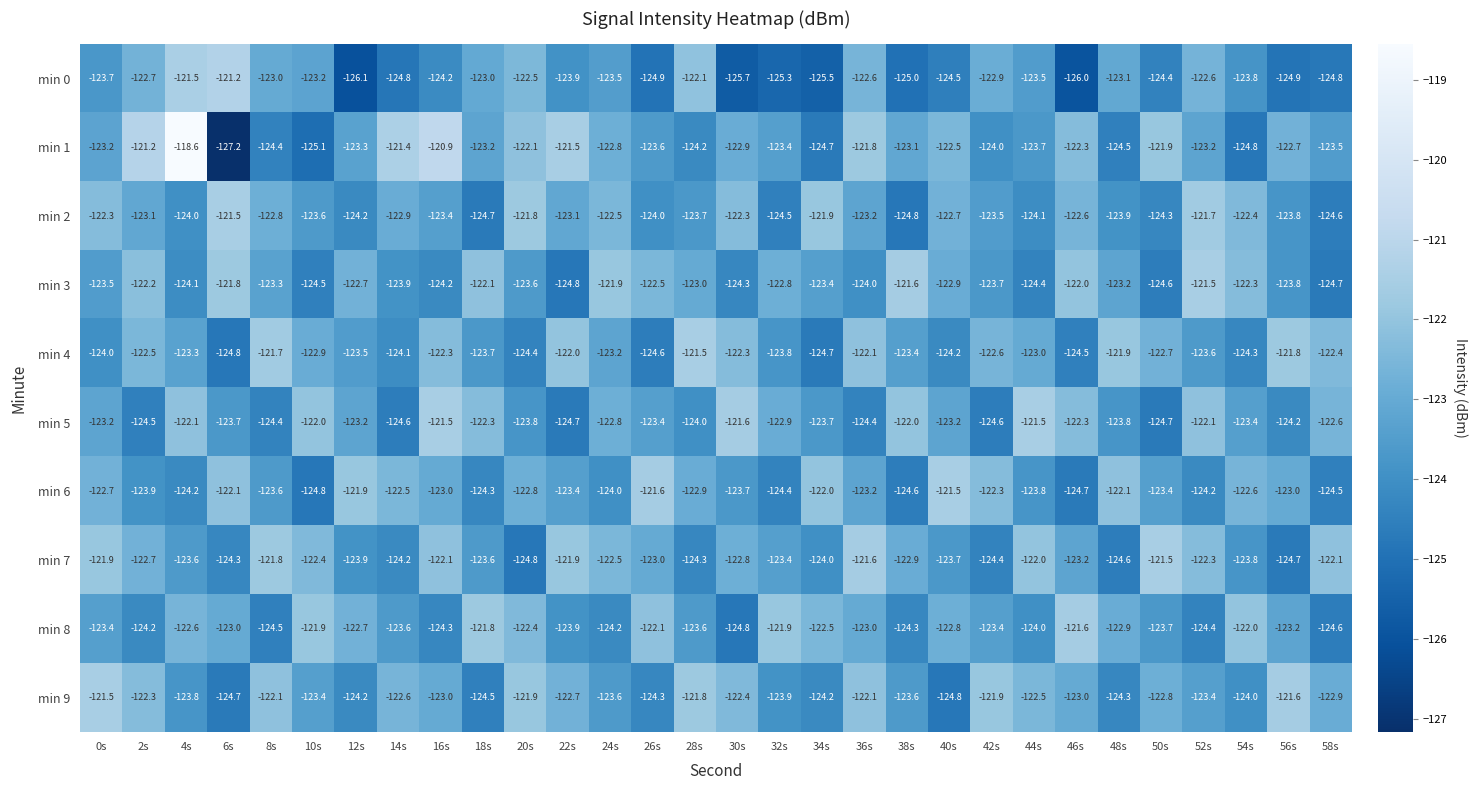

What is the total value across all series at 32s?

-1236.3